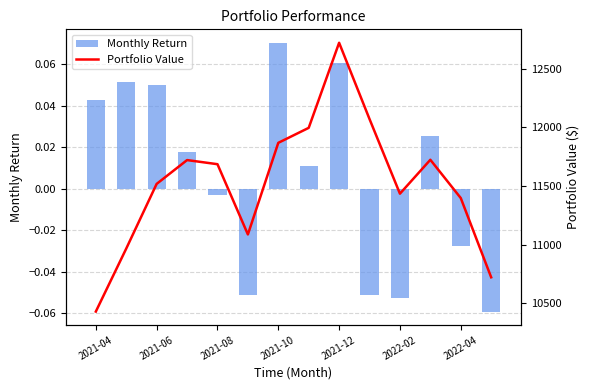

Rank the series by their average value, from highest to lowest.

Portfolio Value, Monthly Return